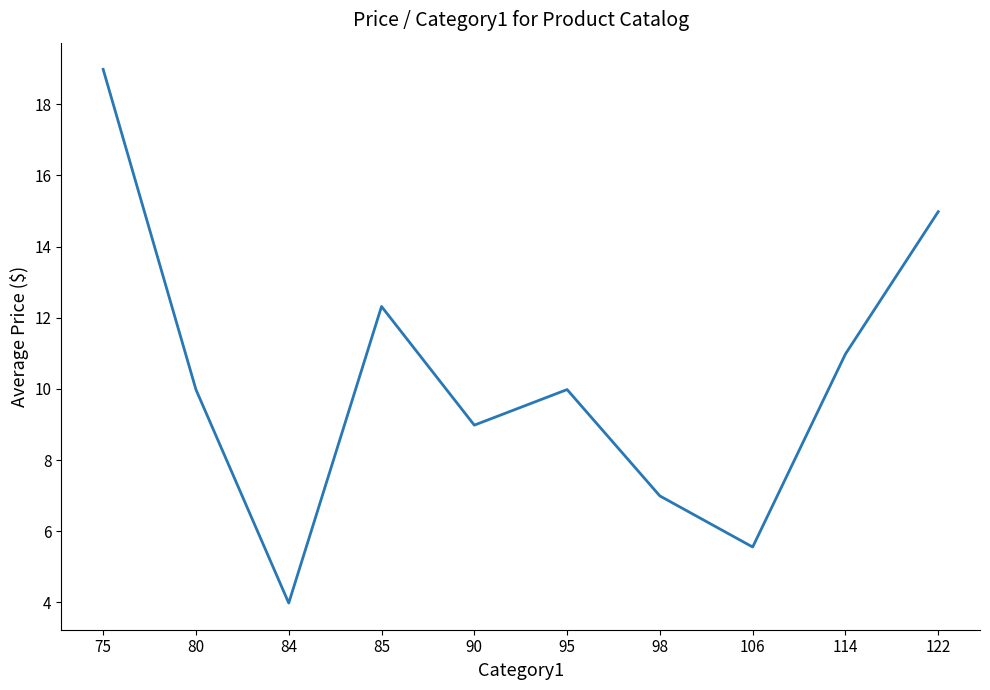

What is the average value?

10.3